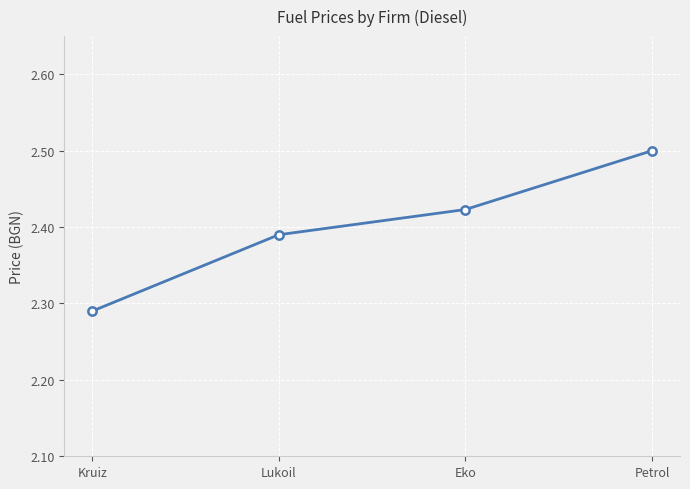

What is the greatest value displayed?

2.5